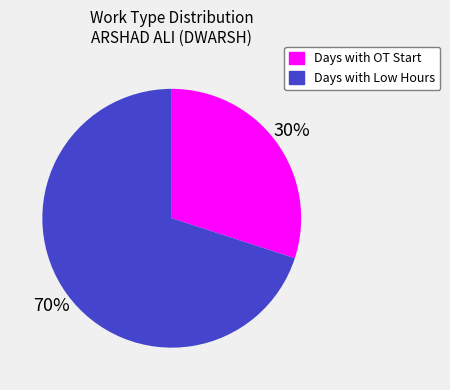

To the nearest percent, what is the average slice percentage?

50%